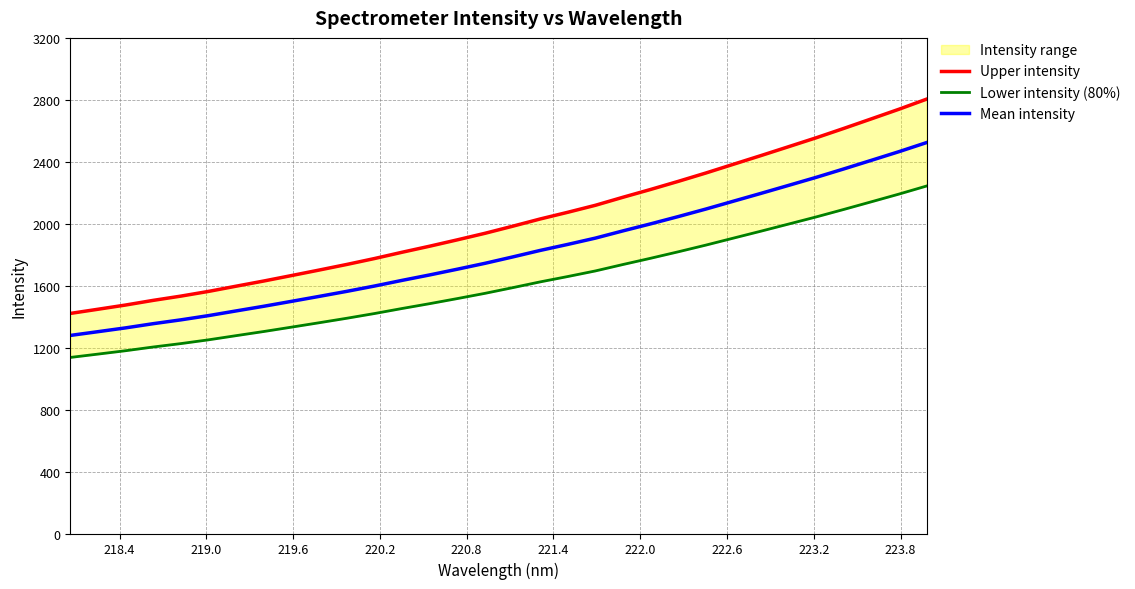

What is the highest value of the Mean intensity series?

2524.2